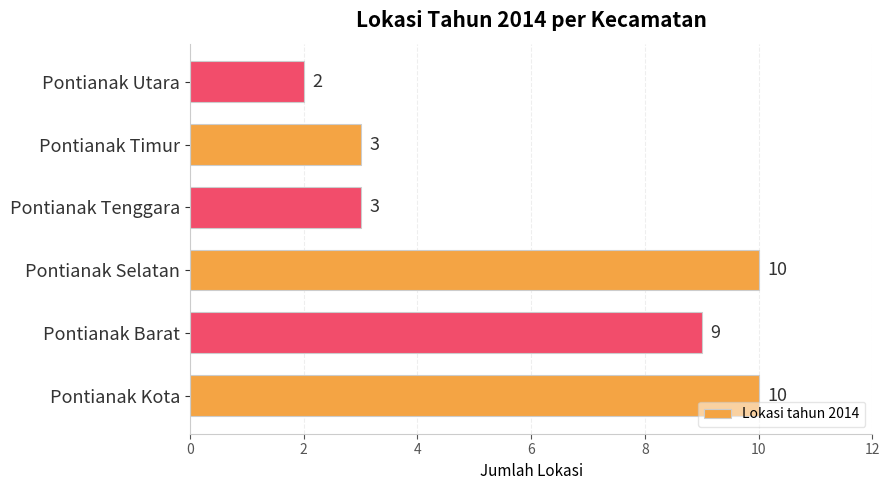

Reading top to bottom, list all the values displayed in this chart.

Pontianak Utara=2	Pontianak Timur=3	Pontianak Tenggara=3	Pontianak Selatan=10	Pontianak Barat=9	Pontianak Kota=10